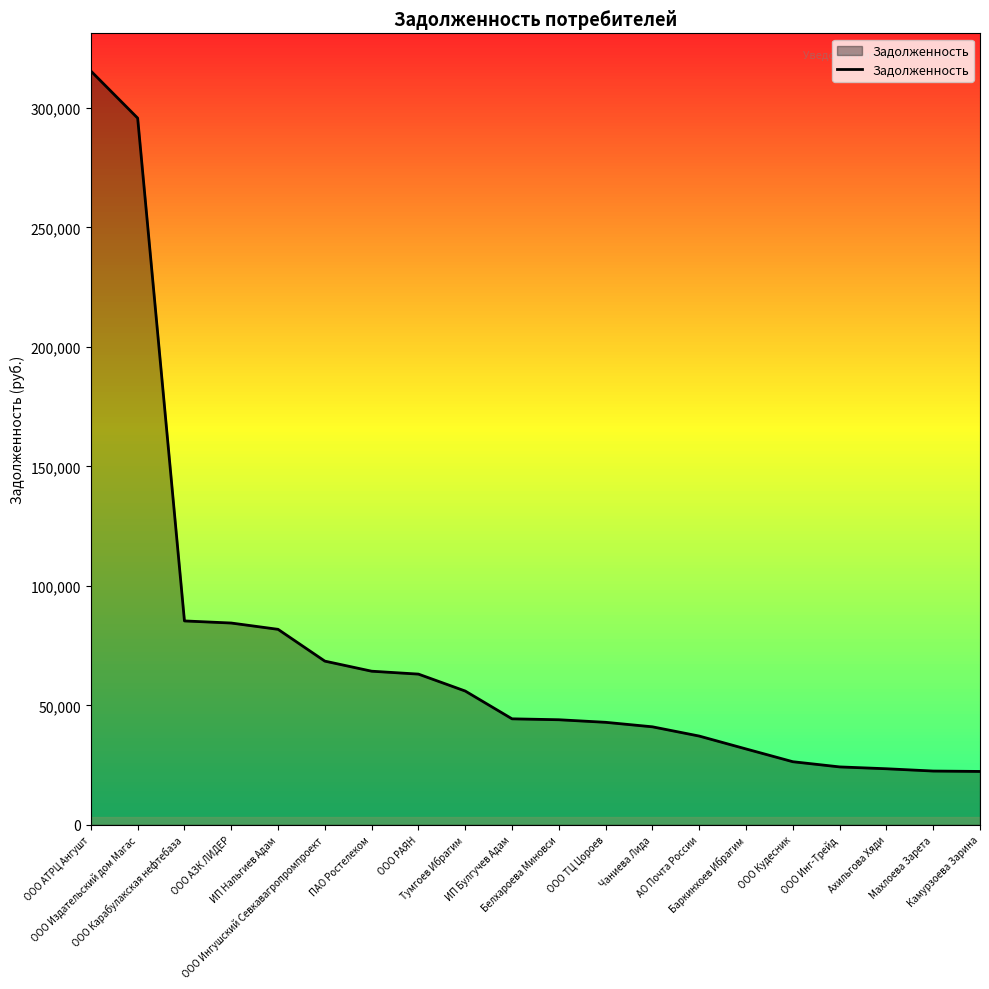

Where does the data first go above 44362?

ООО АТРЦ Ангушт